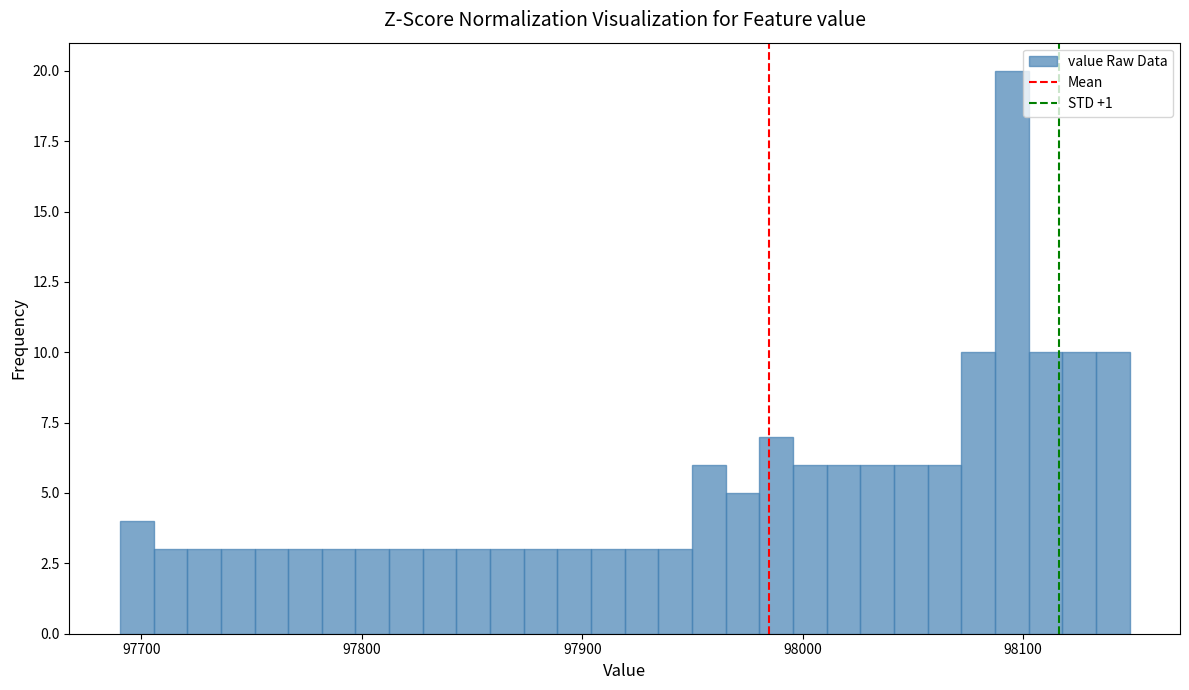

Read against the x-axis, roughly where is the centre of the tallest bar?

98090